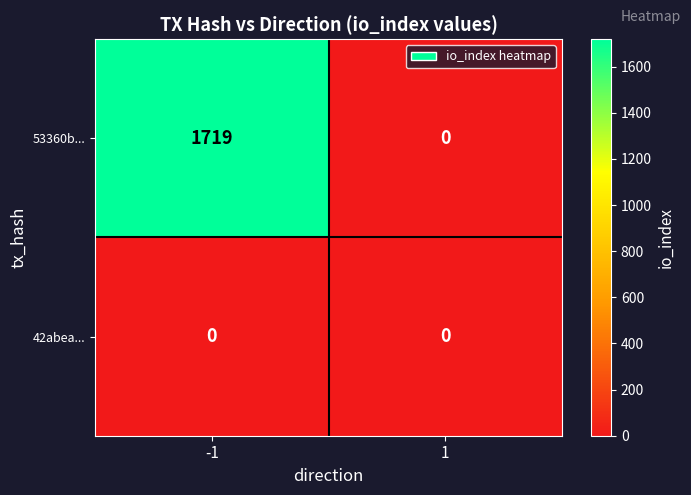

Which series changed the most between -1 and 1?

53360b...